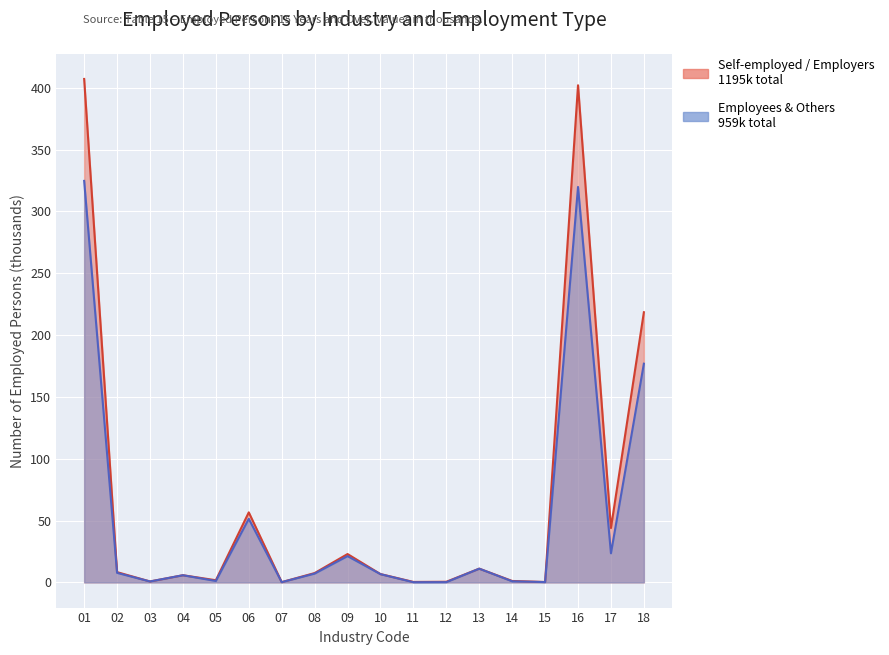

What is the value of the Self-employed / Employers point at the 9th from the left?

22.9